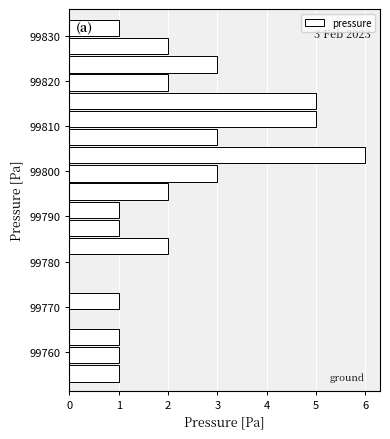

Over which range of the y-axis is the bar longest?

99802 to 99806